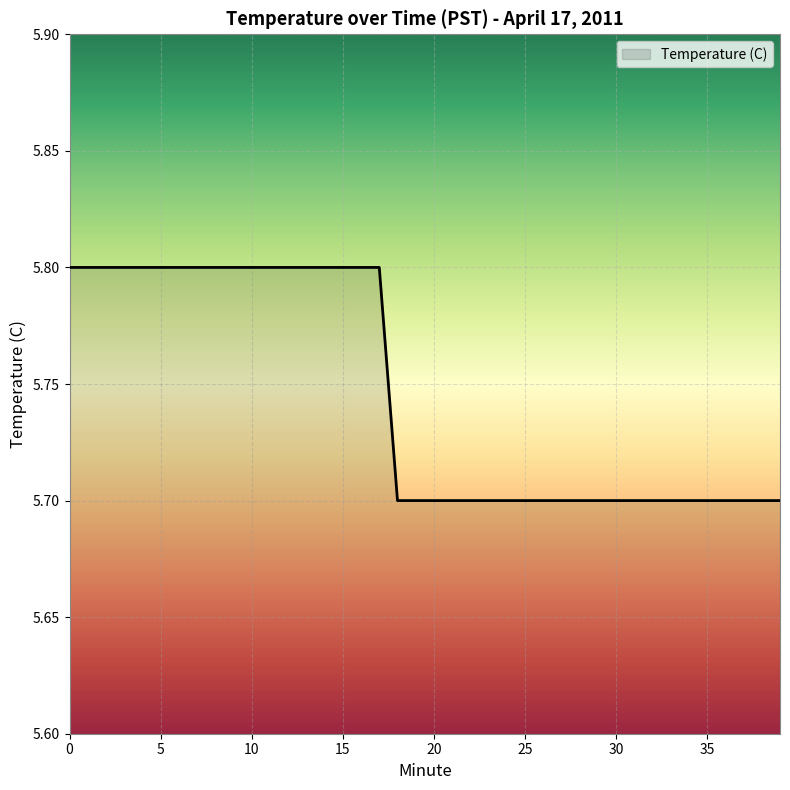

How many lines are shown in the chart?

1